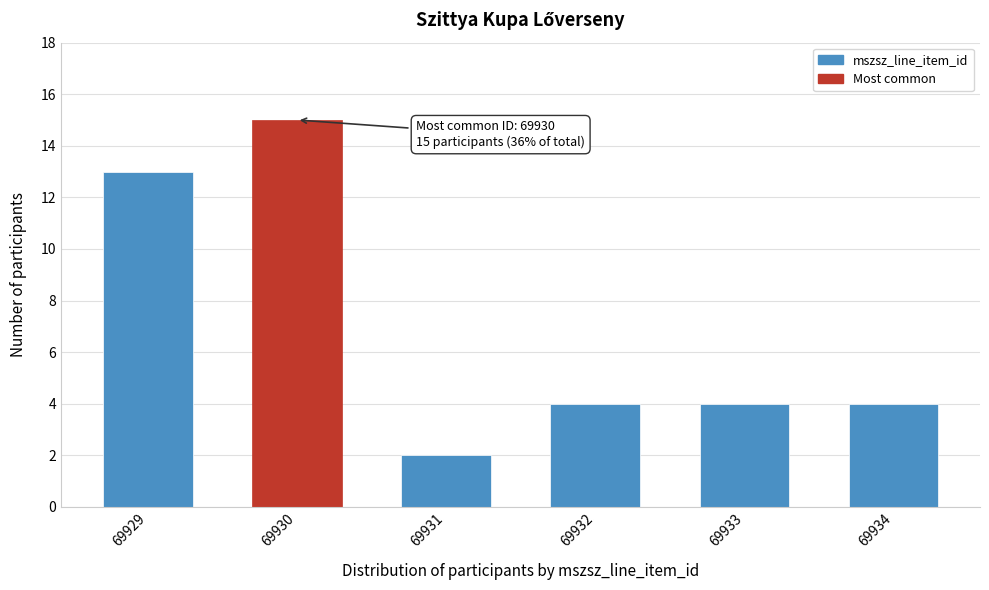

Reading left to right, extract all data points from this chart.

69929=13	69930=15	69931=2	69932=4	69933=4	69934=4